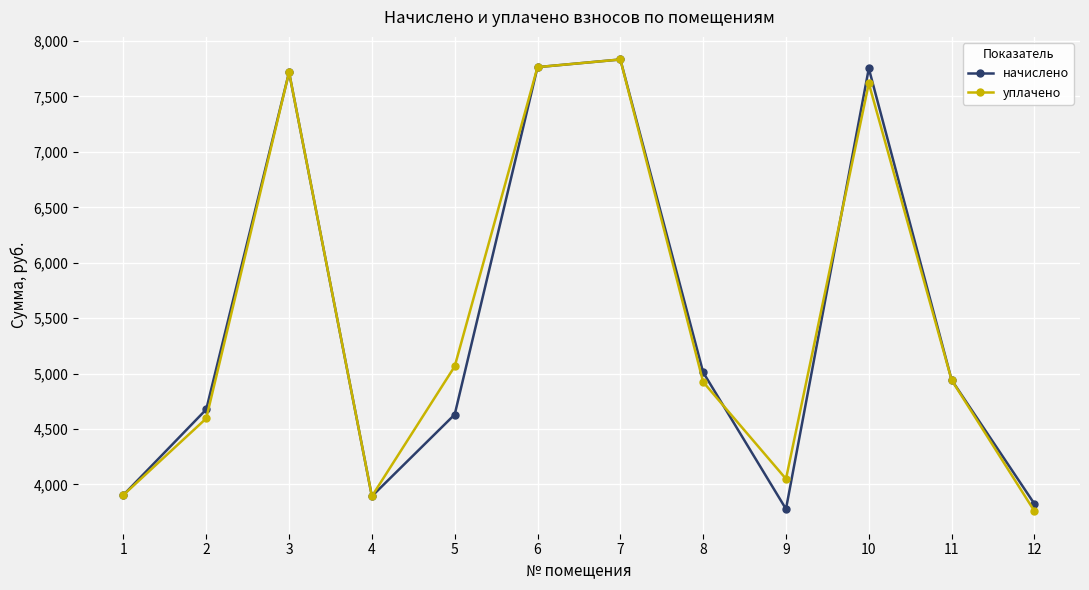

Is the value of уплачено at 11 greater than the value of начислено at 7?

No